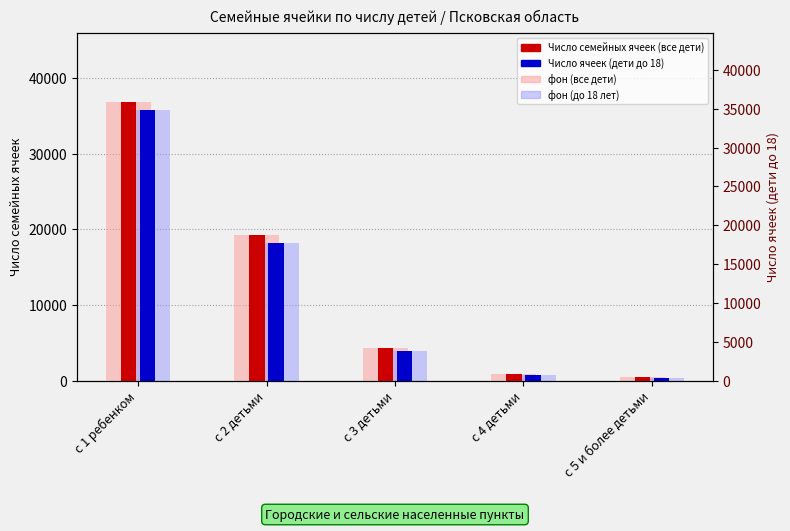

What is the total value across all series at с 4 детьми?

1676